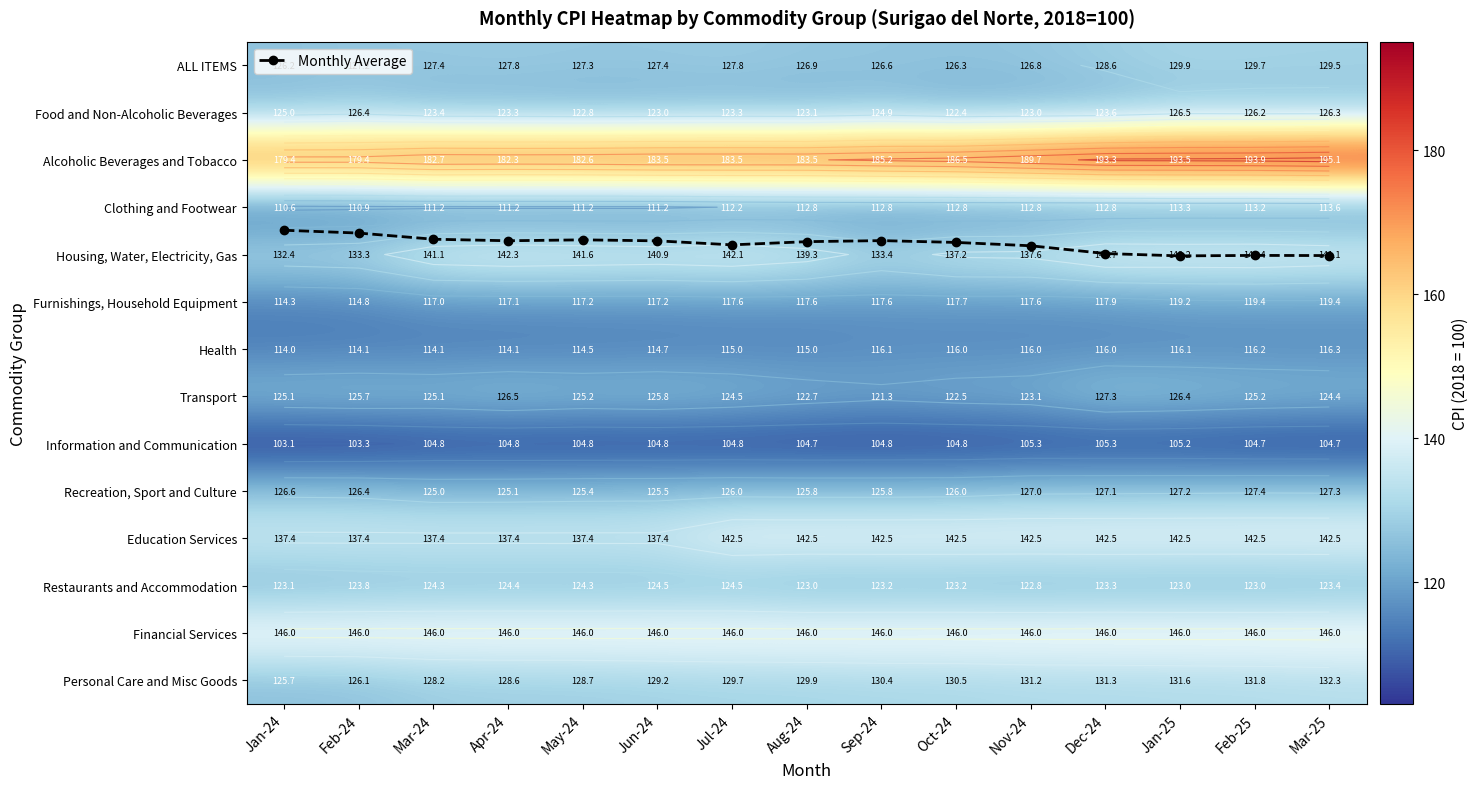

True or false: ALL ITEMS has a value of 198.7 at Feb-25.

False